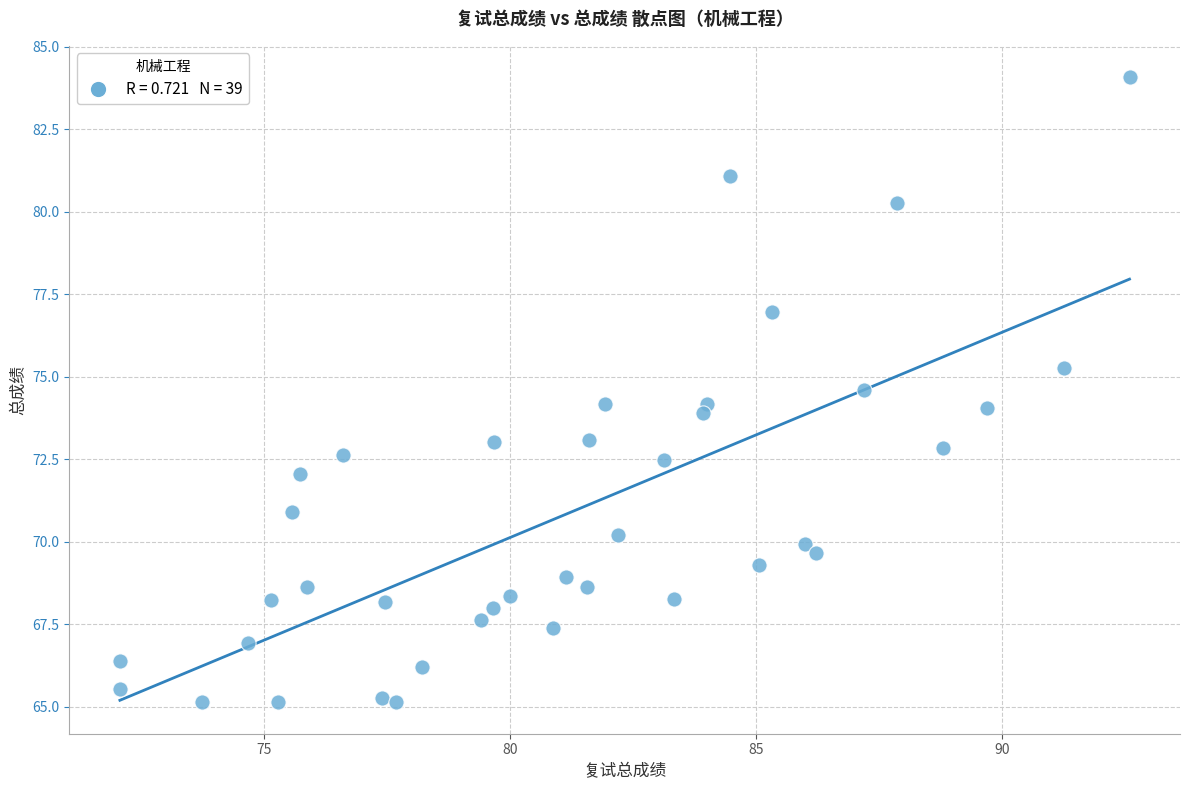

What is the range of X values (max minus min)?

20.5